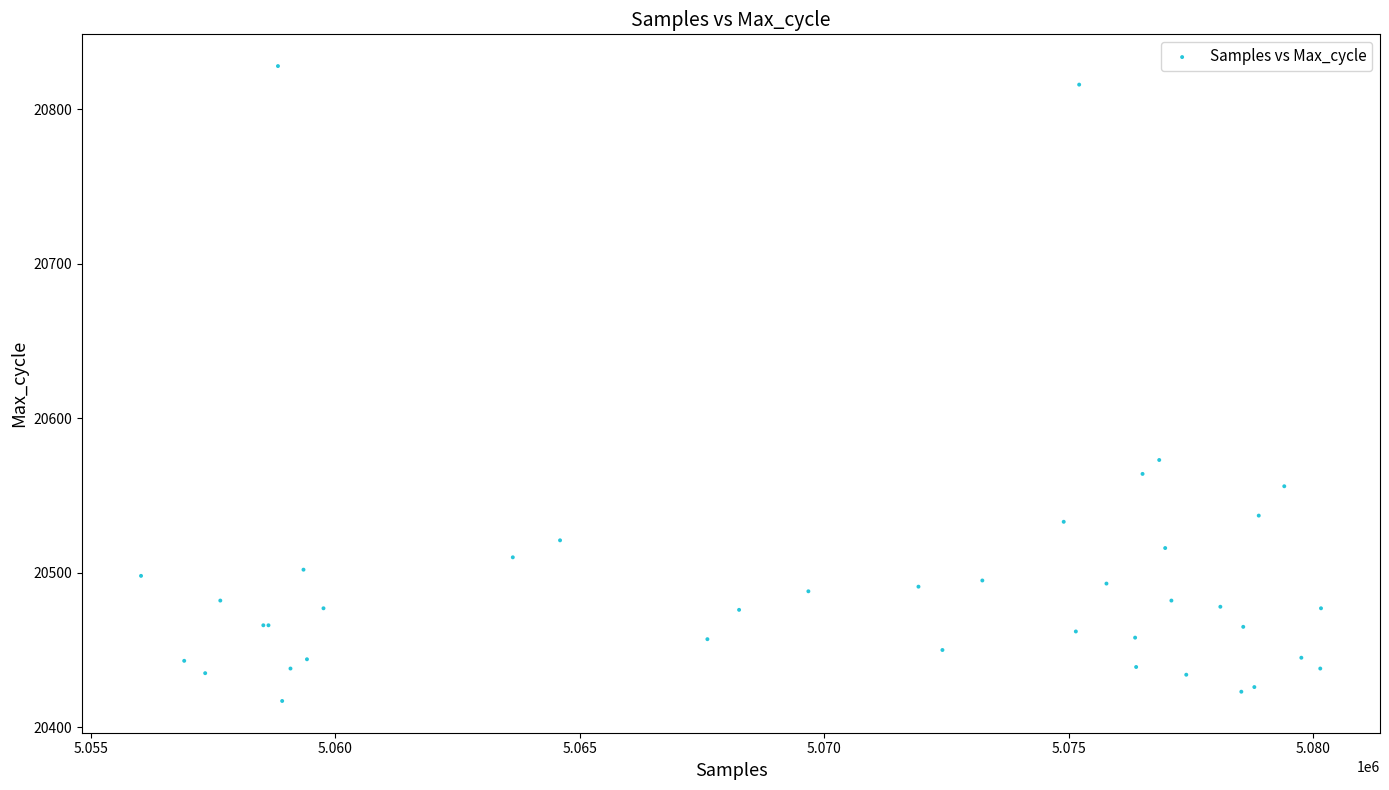

What Y value in the scatter plot is closest to 20622?

20573